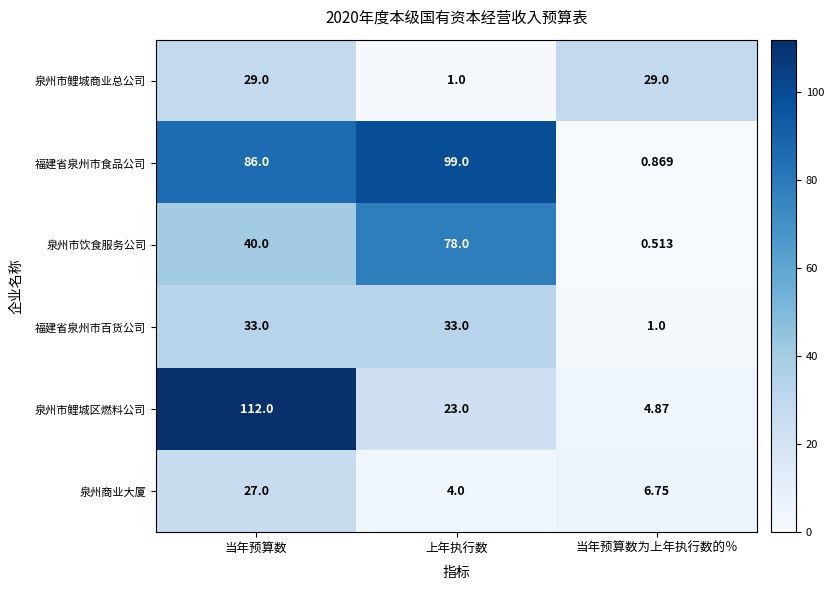

At which label is 泉州市鲤城区燃料公司 closest to 58?

上年执行数